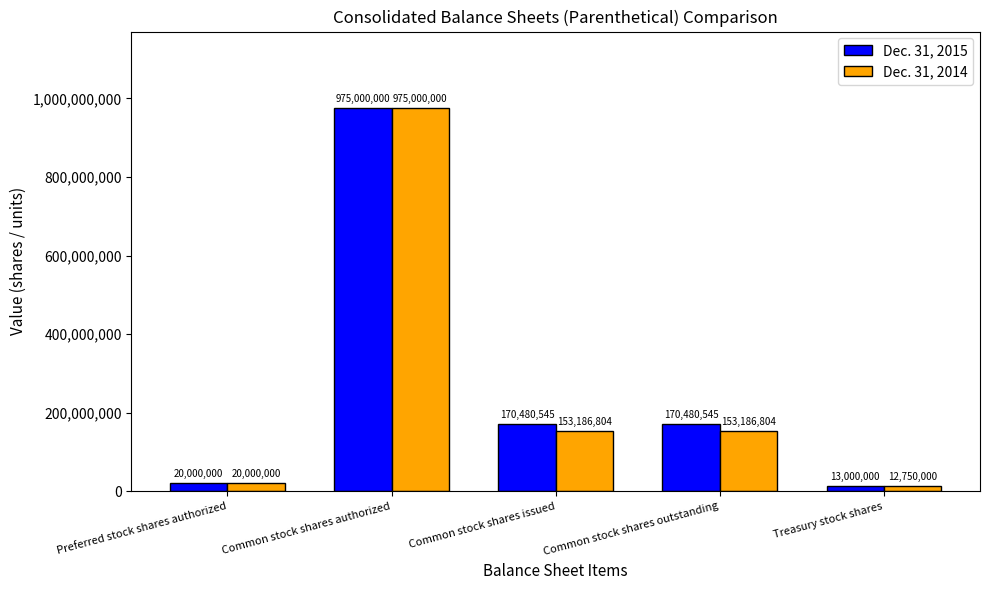

How many categories are shown in the chart?

5